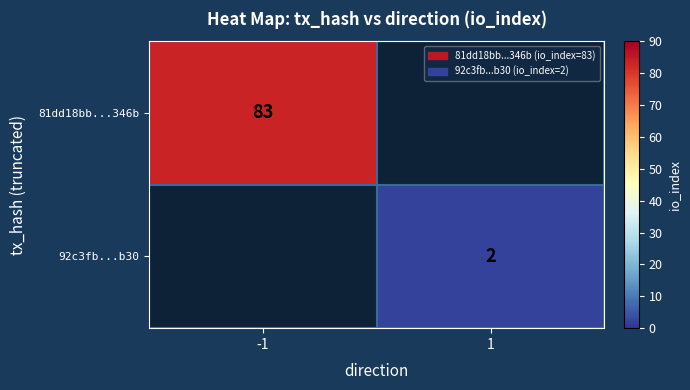

What is the greatest value displayed?

83